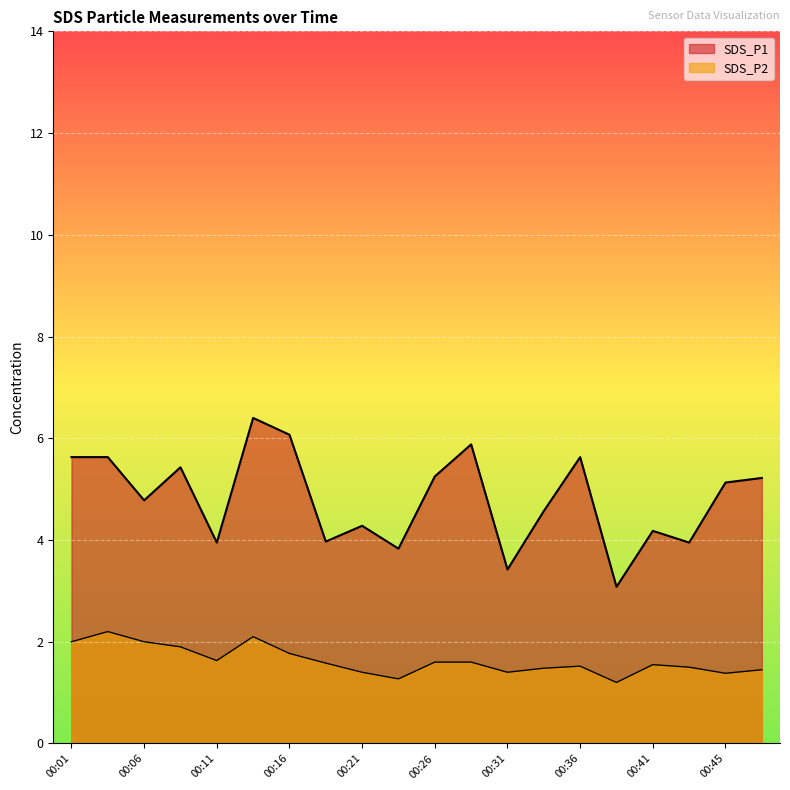

True or false: SDS_P1 has a value of 1.3 at 00:01.

False